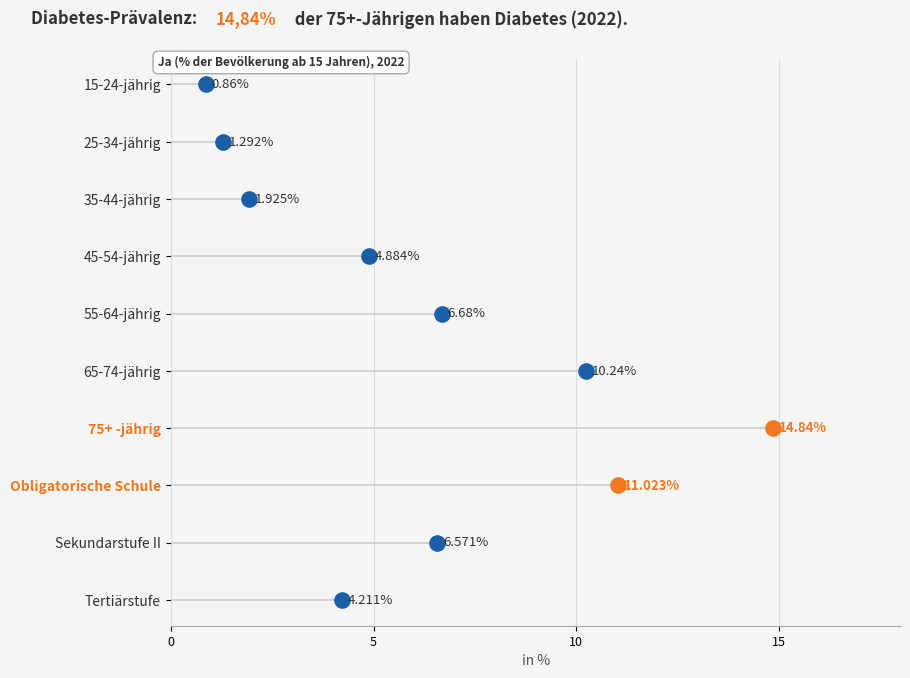

What is the ratio of the value at 75+ -jährig to the value at Tertiärstufe?

3.5